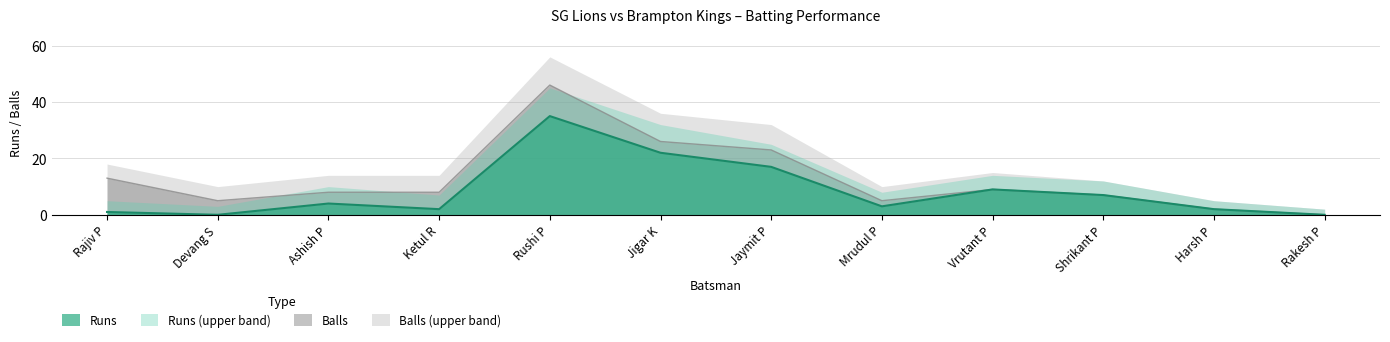

Which category has the lowest value across all series?

Devang S